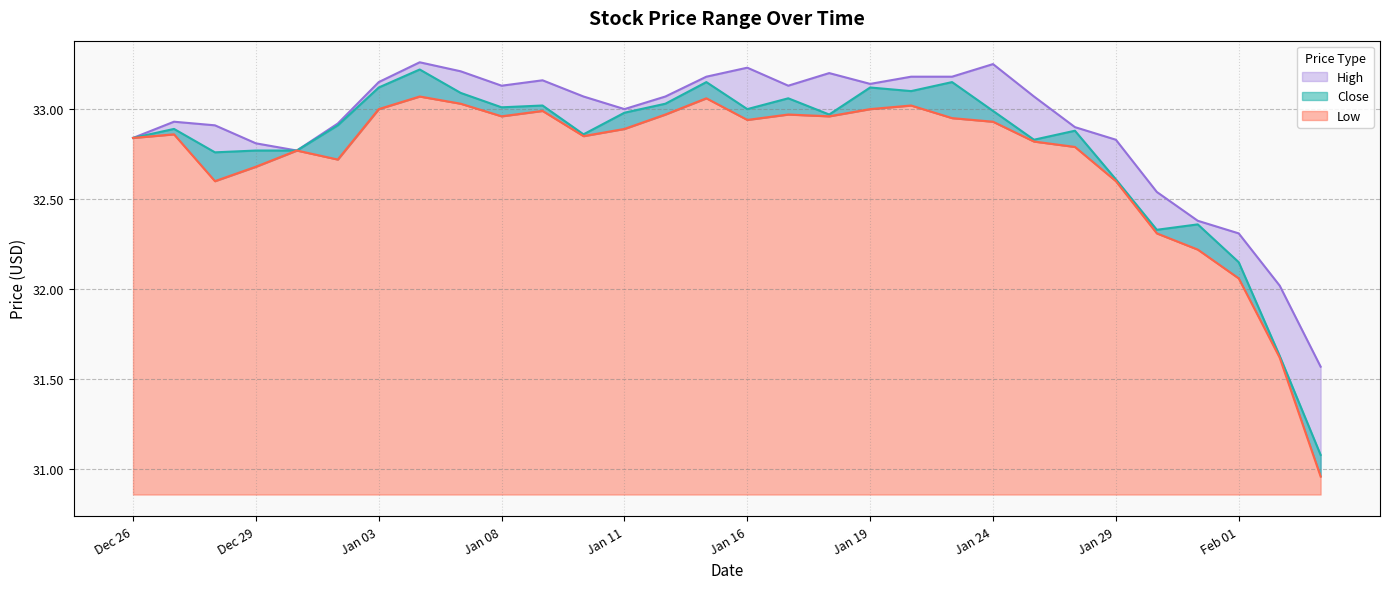

What is the value of the Low point at the 18th from the left?

33.0